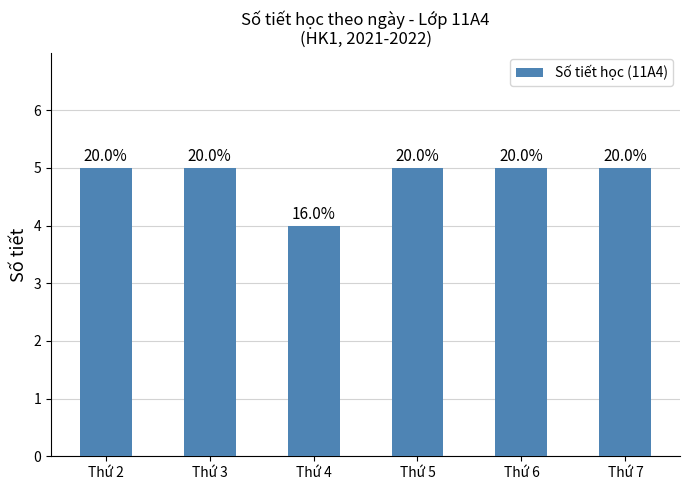

Which label corresponds to the largest value in the chart?

Thứ 2